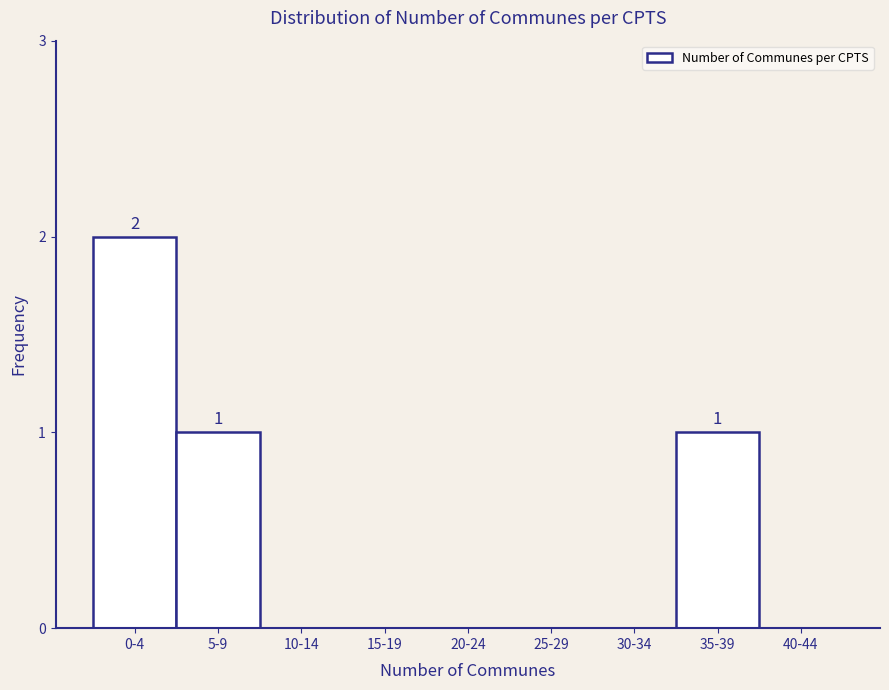

Reading left to right, extract all data points from this chart.

0-4=2	5-9=1	10-14=0	15-19=0	20-24=0	25-29=0	30-34=0	35-39=1	40-44=0